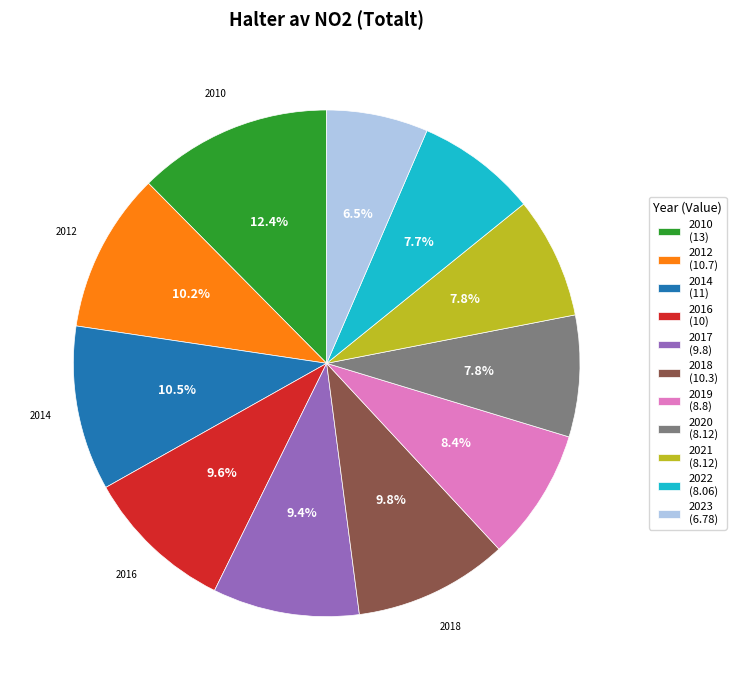

Approximately how many times larger is the value at 2014 compared to 2023?

1.6